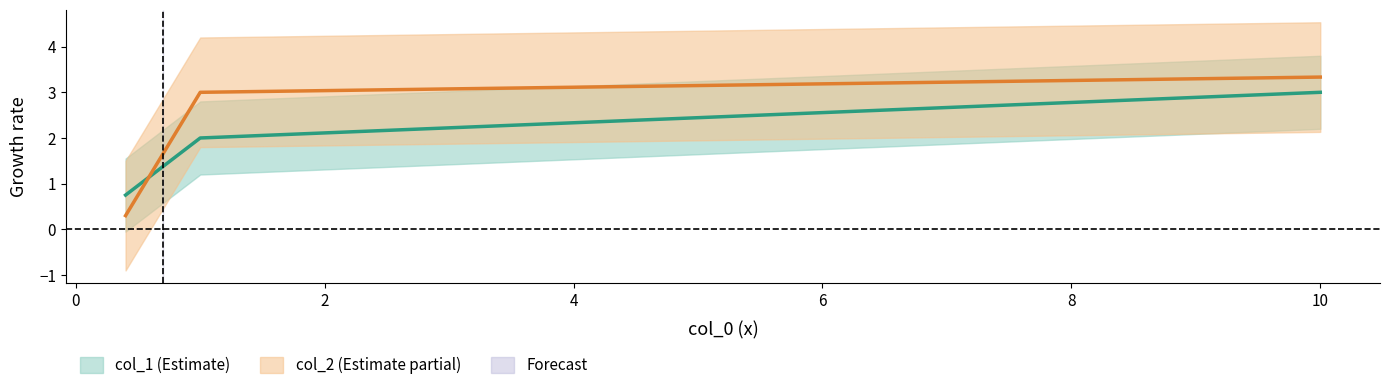

What is the sum of the col_1 values at 1 and 10?

5.0